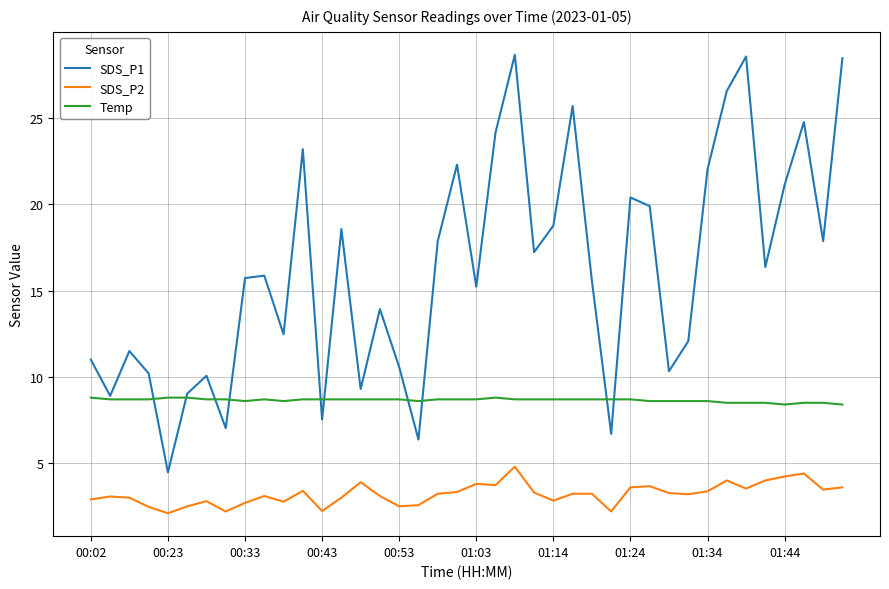

Which series has the largest total across all categories?

SDS_P1